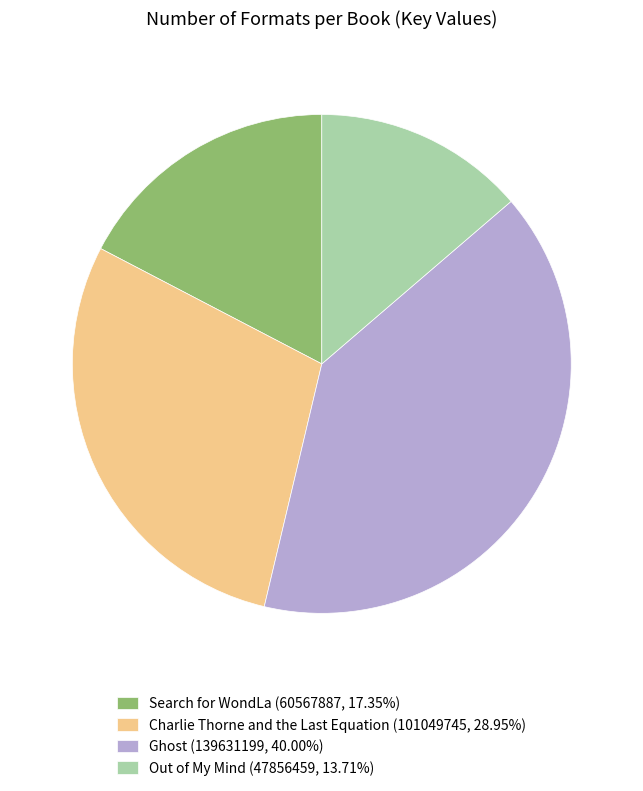

Which slice is the smallest?

Out of My Mind